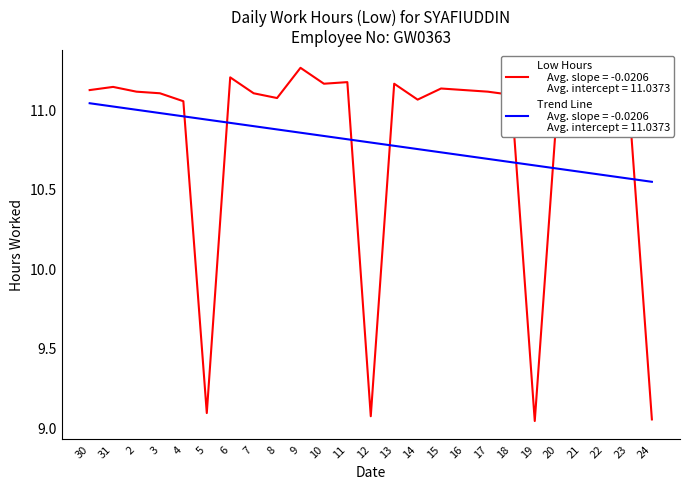

What position from the left is 30?

1